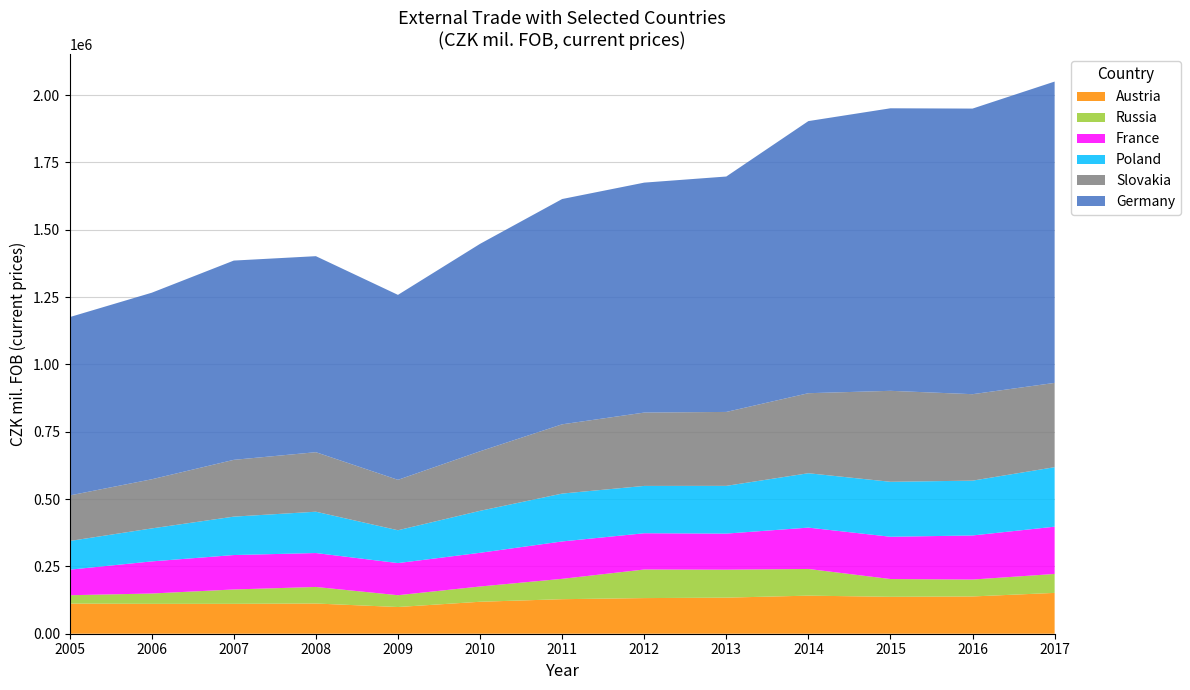

Reading left to right, transcribe all the data shown in this chart.

Austria: 111852	110935	110988	112172	99165	118684	128236	132304	133974	141397	137063	138363	151626
Russia: 31063	38388	53354	61486	43849	56704	75593	106166	103827	99061	66026	62793	70319
France: 94879	119208	127796	125963	119276	125114	138800	134605	133961	153538	156934	163696	175530
Poland: 106539	122490	142659	153413	121941	155803	177752	175750	177296	201940	204110	203566	220919
Slovakia: 169056	182401	210834	220999	187167	221111	257146	272317	274463	297140	337769	320985	312926
Germany: 662138	692671	739888	727825	686786	770196	836496	853802	874100	1010333	1049057	1060469	1118862